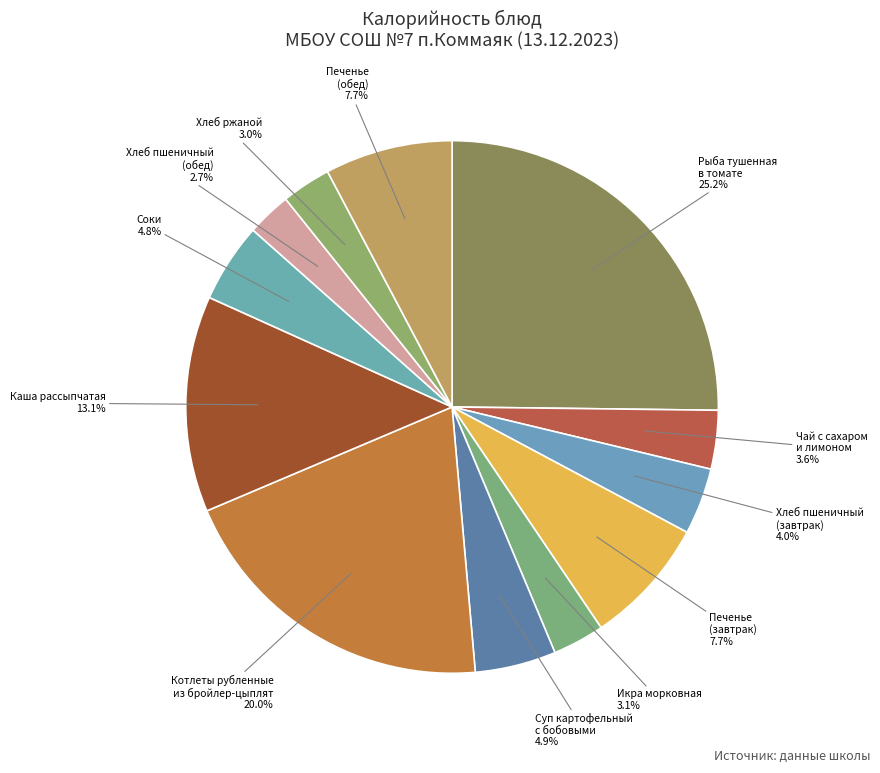

What is the largest slice in the pie chart?

Рыба тушенная
в томате